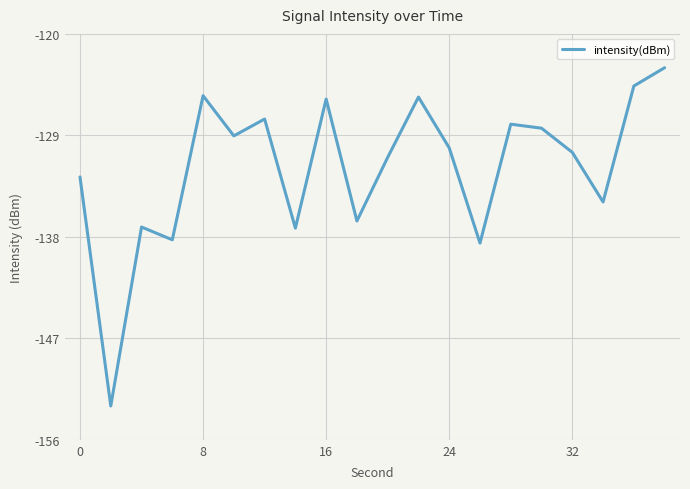

How many distinct data groups are displayed?

1